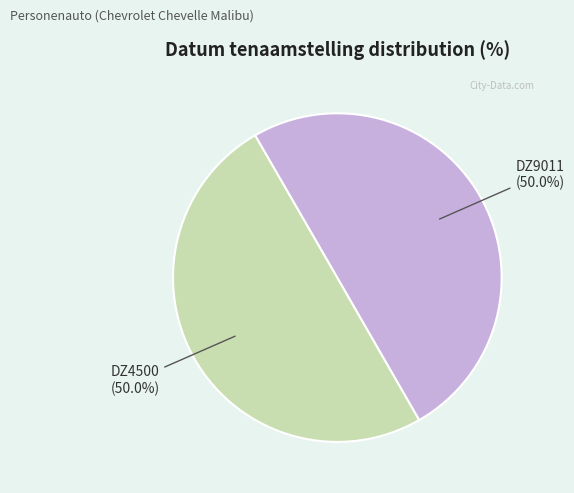

True or false: DZ9011 accounts for 50% of the total.

True